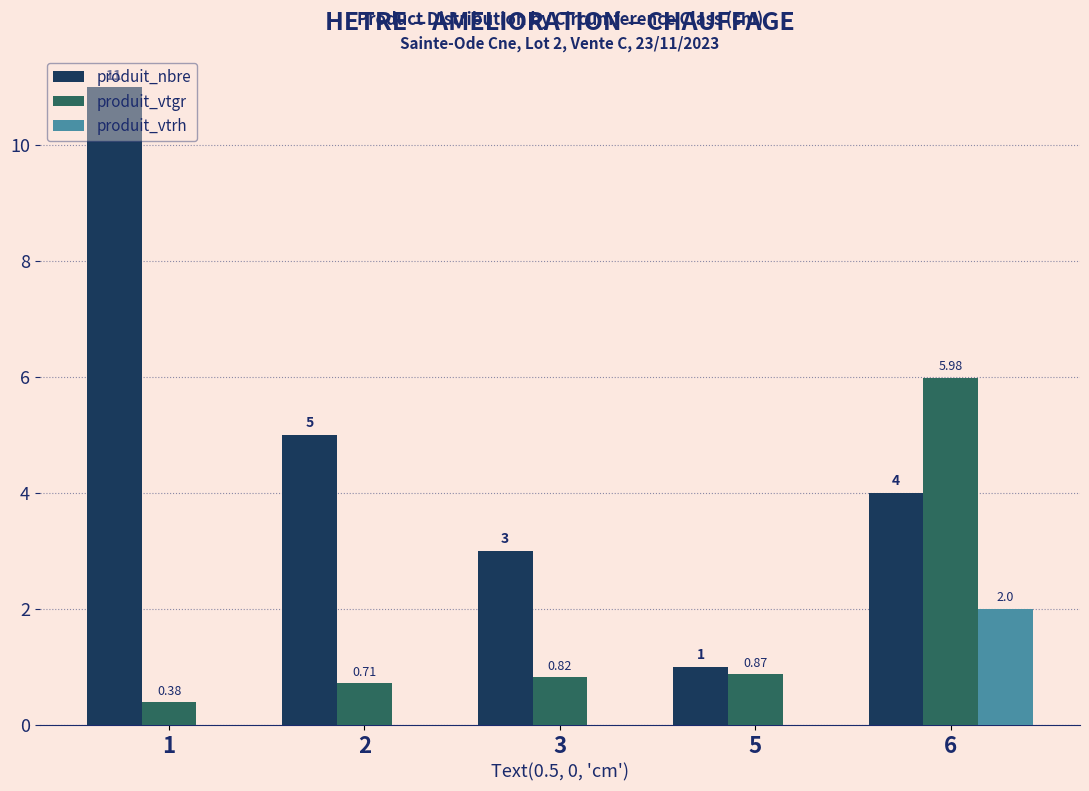

What are all the series names shown in the legend?

produit_nbre, produit_vtgr, produit_vtrh